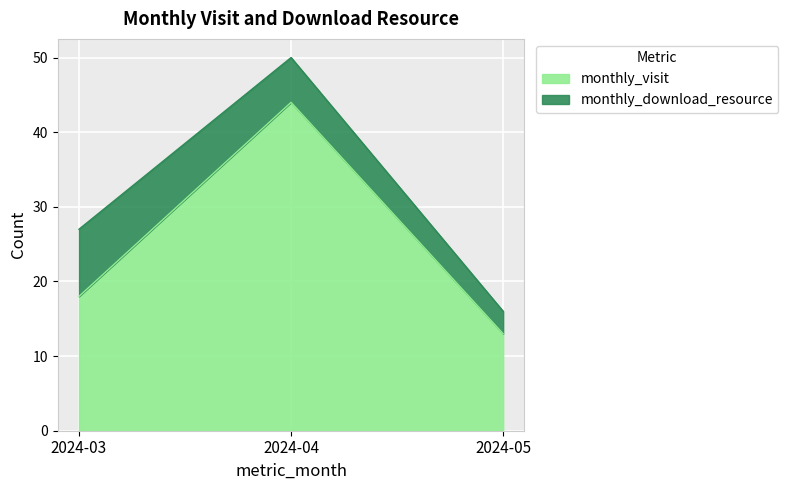

Which label corresponds to the largest value in the chart?

2024-04